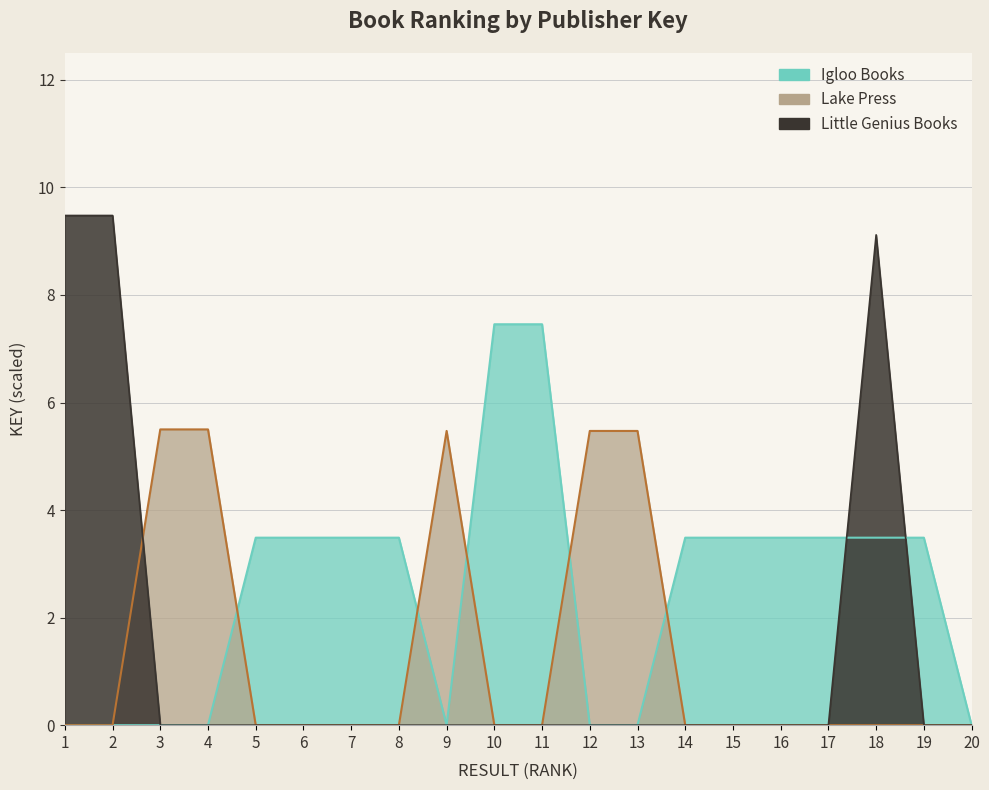

The Lake Press series shows 8.9 at 3. True or false?

False